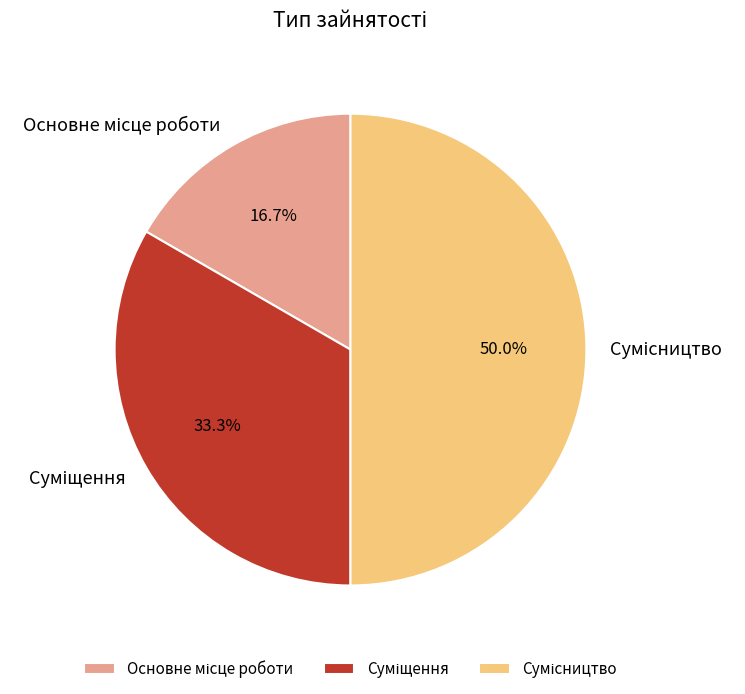

What is the change in value from Суміщення to Сумісництво?

+1